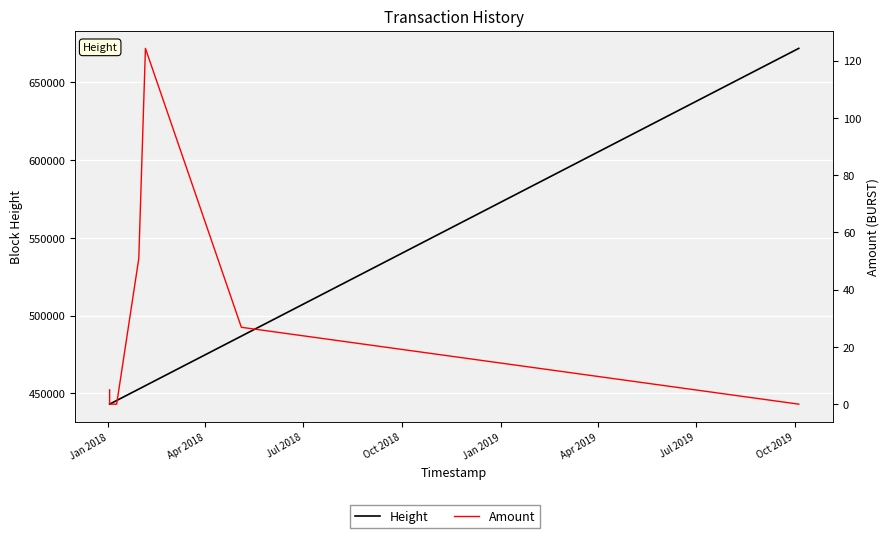

How many series are shown in this chart?

2